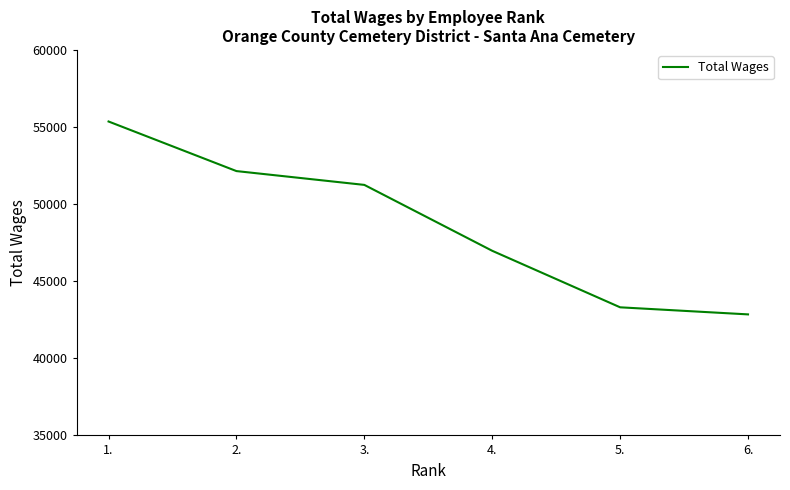

What is the sum of all values?

291879